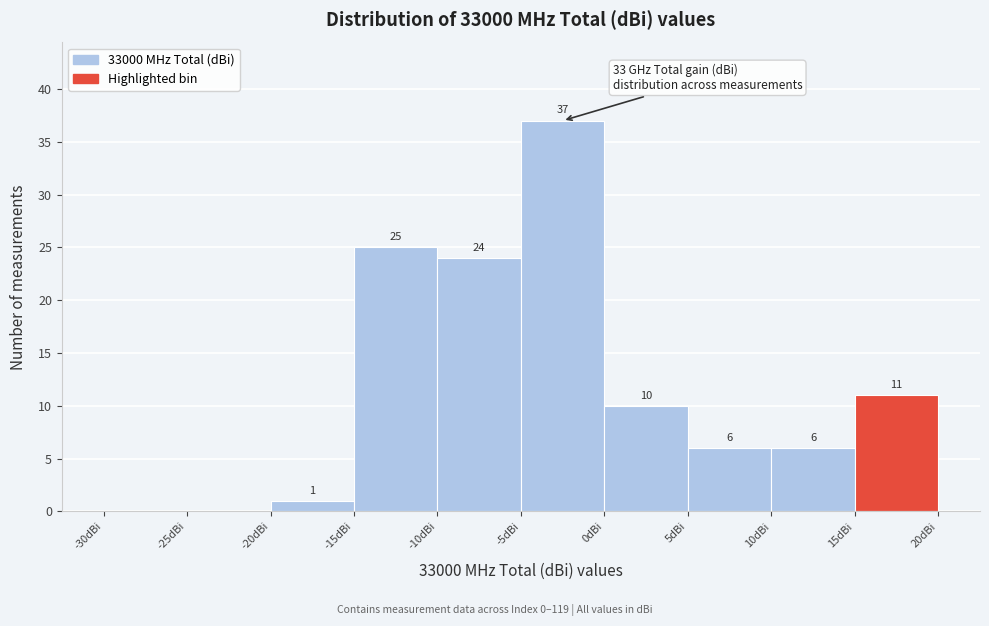

Which range on the x-axis has the tallest bar?

-5 to 0